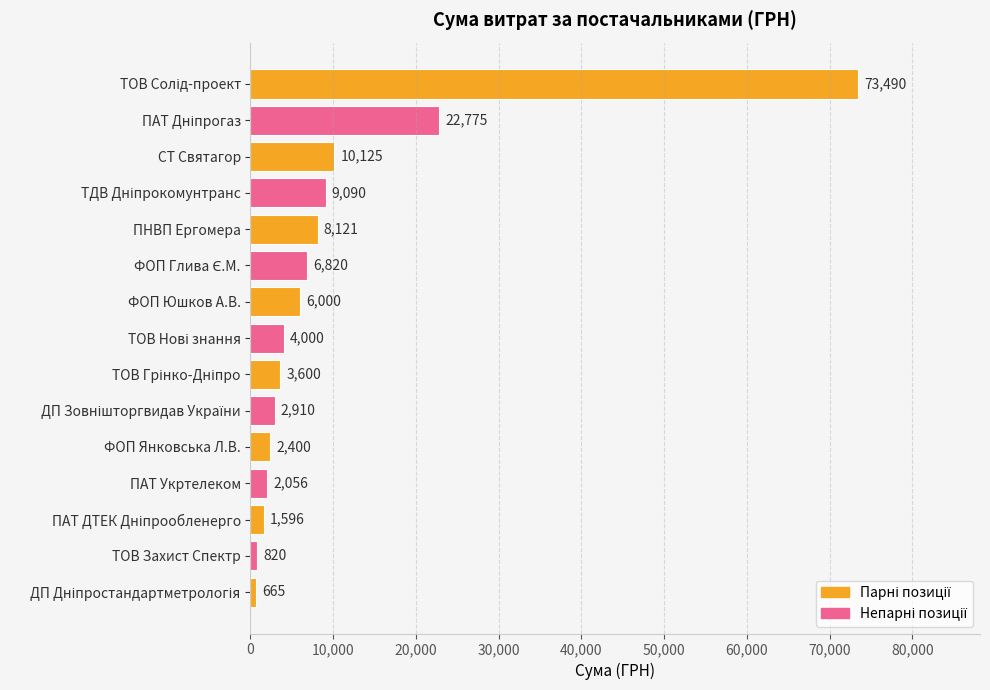

What is the label of the 13th bar from the bottom?

СТ Святагор